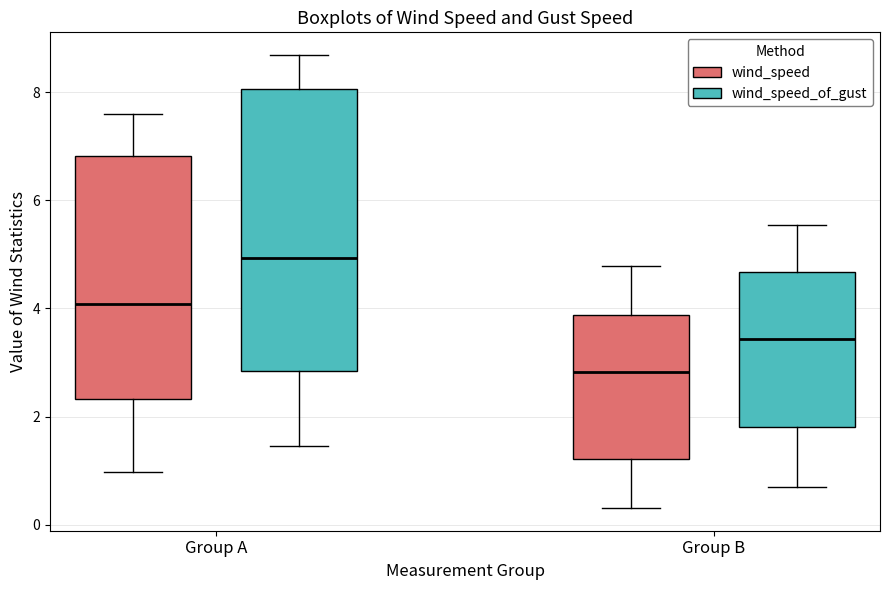

Where does the median line of the box for Group A (wind_speed_of_gust) sit on the y-axis? The values are not printed on the chart, so give them approximately, as read against the axis.

5.0